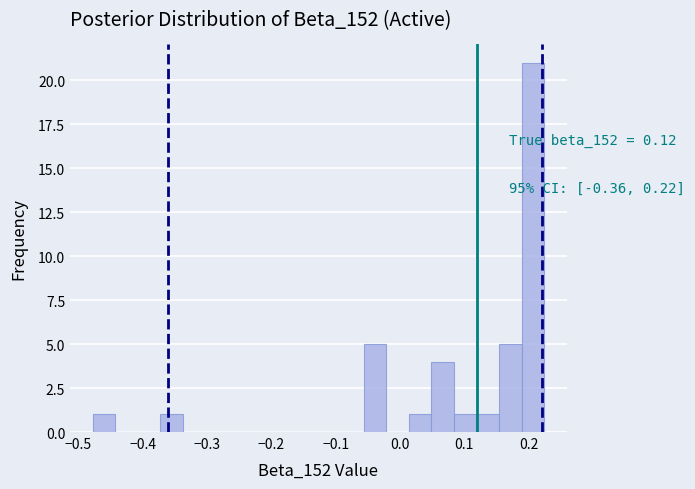

Around what value on the x-axis is the tallest bar? Give the approximate position of its centre, as read against the axis.

0.21